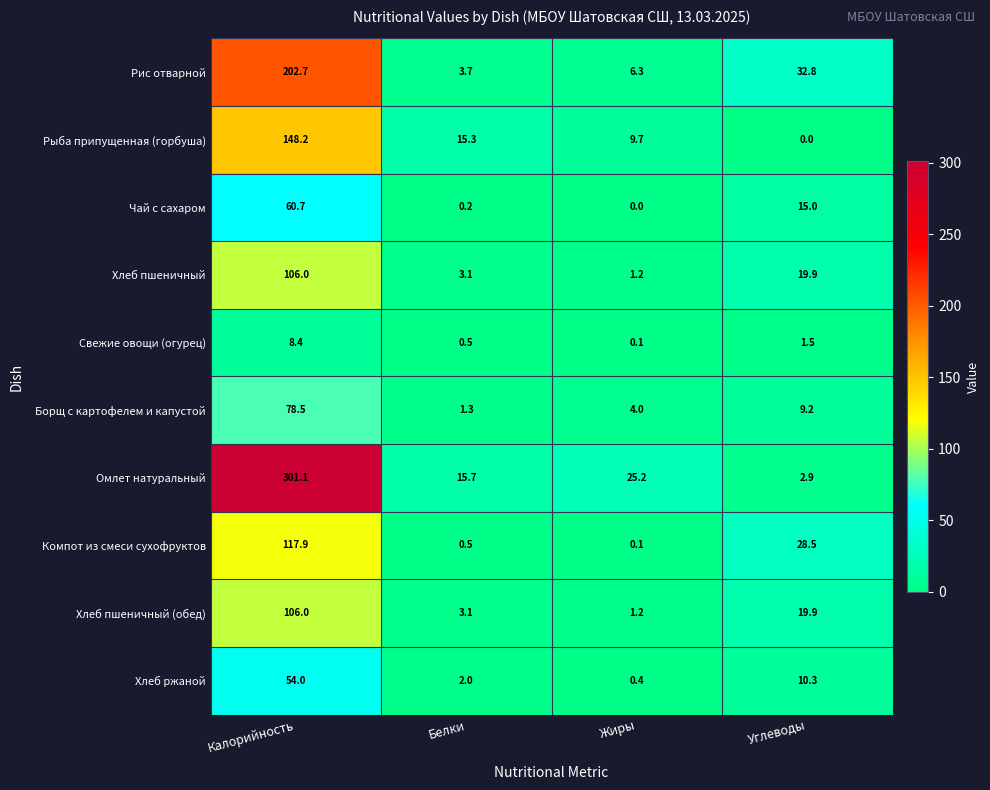

What is the greatest value displayed?

301.1